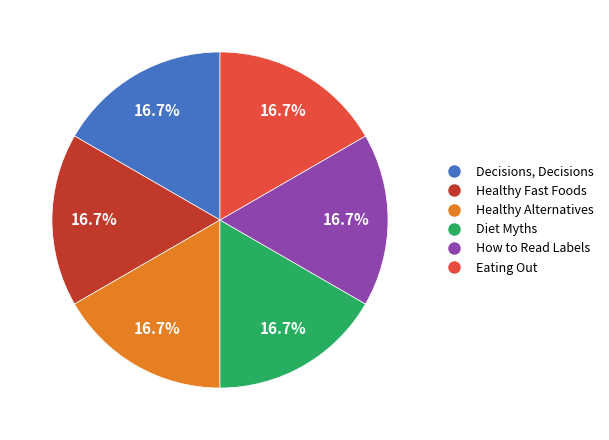

What percentage is NOT represented by How to Read Labels?

83.3%